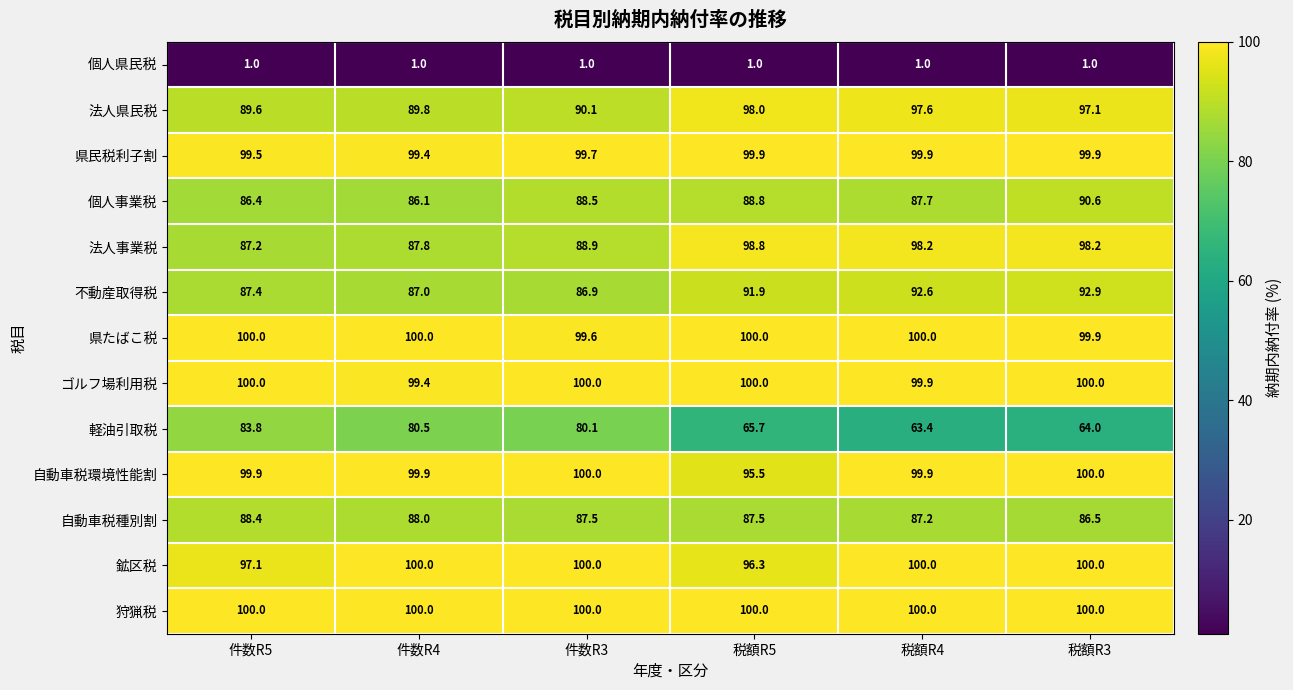

Is the value of 県たばこ税 at 税額R4 greater than the value of 法人事業税 at 税額R3?

Yes